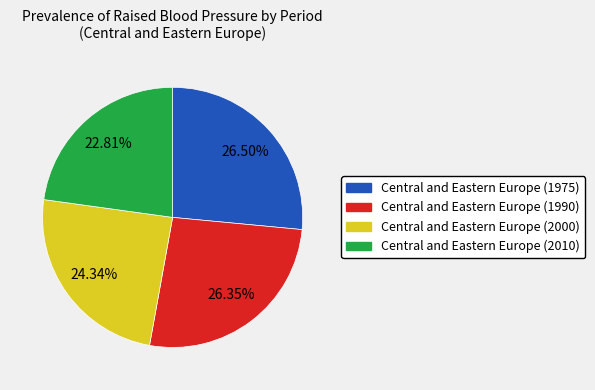

Count the number of slices in the pie.

4